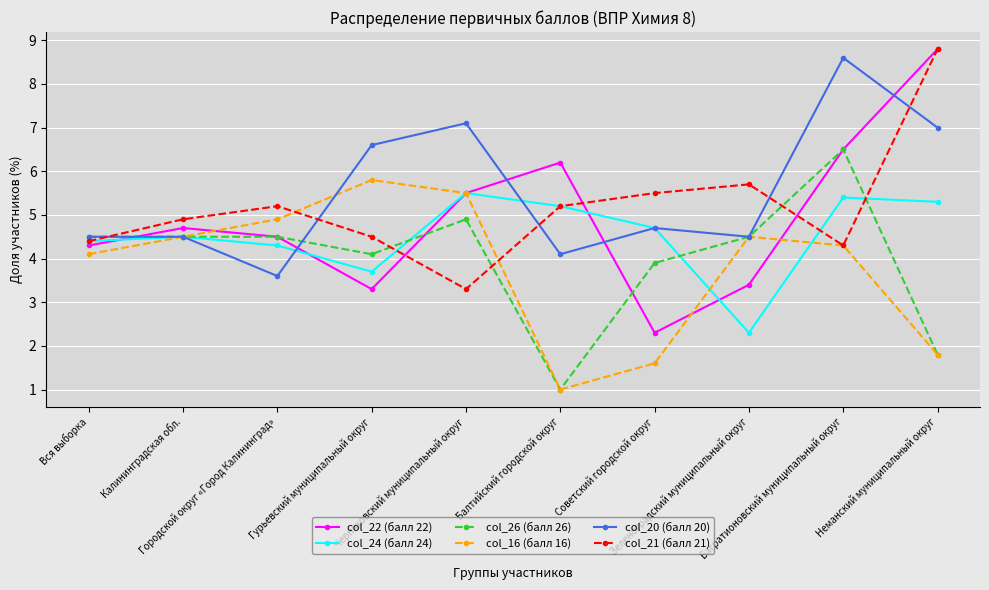

Reading left to right, transcribe all the data shown in this chart.

col_22 (балл 22): Вся выборка=4.3	Калининградская обл.=4.7	Городской округ «Город Калининград»=4.5	Гурьевский муниципальный округ=3.3	Черняховский муниципальный округ=5.5	Балтийский городской округ=6.2	Советский городской округ=2.3	Зеленоградский муниципальный округ=3.4	Багратионовский муниципальный округ=6.5	Неманский муниципальный округ=8.8
col_24 (балл 24): Вся выборка=4.4	Калининградская обл.=4.5	Городской округ «Город Калининград»=4.3	Гурьевский муниципальный округ=3.7	Черняховский муниципальный округ=5.5	Балтийский городской округ=5.2	Советский городской округ=4.7	Зеленоградский муниципальный округ=2.3	Багратионовский муниципальный округ=5.4	Неманский муниципальный округ=5.3
col_26 (балл 26): Вся выборка=4.5	Калининградская обл.=4.5	Городской округ «Город Калининград»=4.5	Гурьевский муниципальный округ=4.1	Черняховский муниципальный округ=4.9	Балтийский городской округ=1.0	Советский городской округ=3.9	Зеленоградский муниципальный округ=4.5	Багратионовский муниципальный округ=6.5	Неманский муниципальный округ=1.8
col_16 (балл 16): Вся выборка=4.1	Калининградская обл.=4.5	Городской округ «Город Калининград»=4.9	Гурьевский муниципальный округ=5.8	Черняховский муниципальный округ=5.5	Балтийский городской округ=1.0	Советский городской округ=1.6	Зеленоградский муниципальный округ=4.5	Багратионовский муниципальный округ=4.3	Неманский муниципальный округ=1.8
col_20 (балл 20): Вся выборка=4.5	Калининградская обл.=4.5	Городской округ «Город Калининград»=3.6	Гурьевский муниципальный округ=6.6	Черняховский муниципальный округ=7.1	Балтийский городской округ=4.1	Советский городской округ=4.7	Зеленоградский муниципальный округ=4.5	Багратионовский муниципальный округ=8.6	Неманский муниципальный округ=7.0
col_21 (балл 21): Вся выборка=4.4	Калининградская обл.=4.9	Городской округ «Город Калининград»=5.2	Гурьевский муниципальный округ=4.5	Черняховский муниципальный округ=3.3	Балтийский городской округ=5.2	Советский городской округ=5.5	Зеленоградский муниципальный округ=5.7	Багратионовский муниципальный округ=4.3	Неманский муниципальный округ=8.8